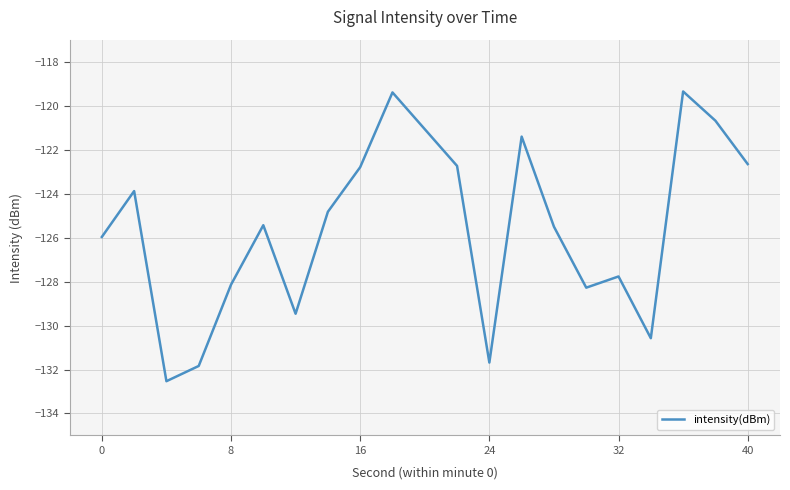

What is the difference between the maximum and minimum values?

13.2